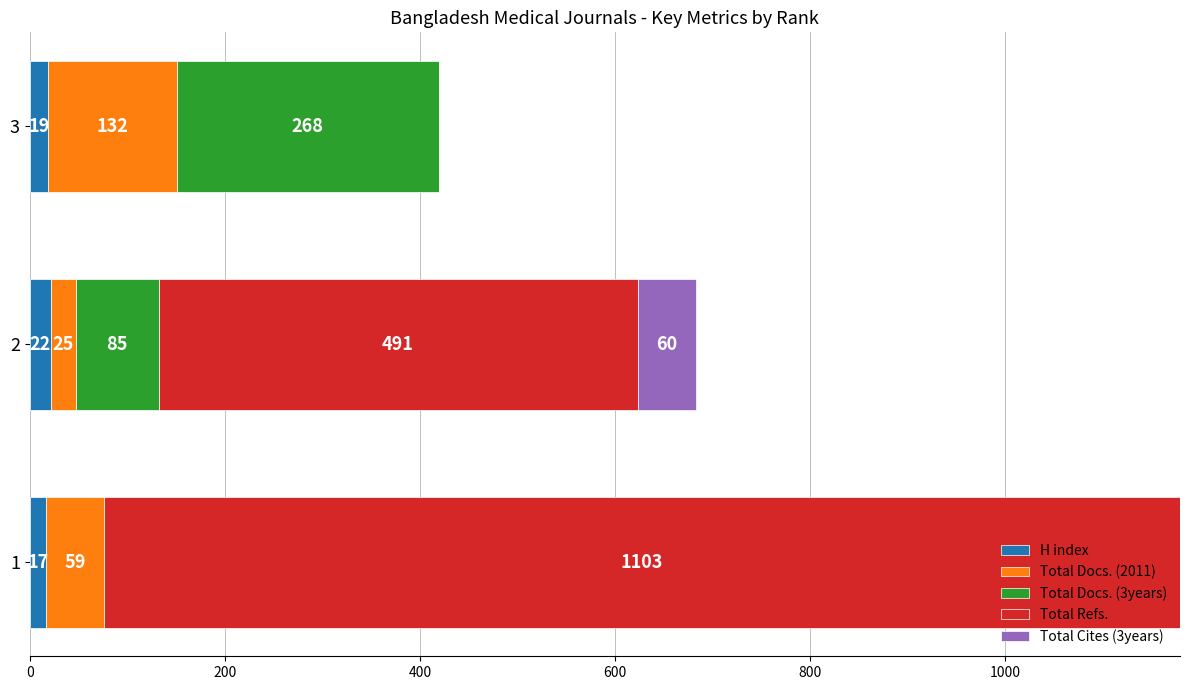

What are all the series names shown in the legend?

H index, Total Docs. (2011), Total Docs. (3years), Total Refs., Total Cites (3years)